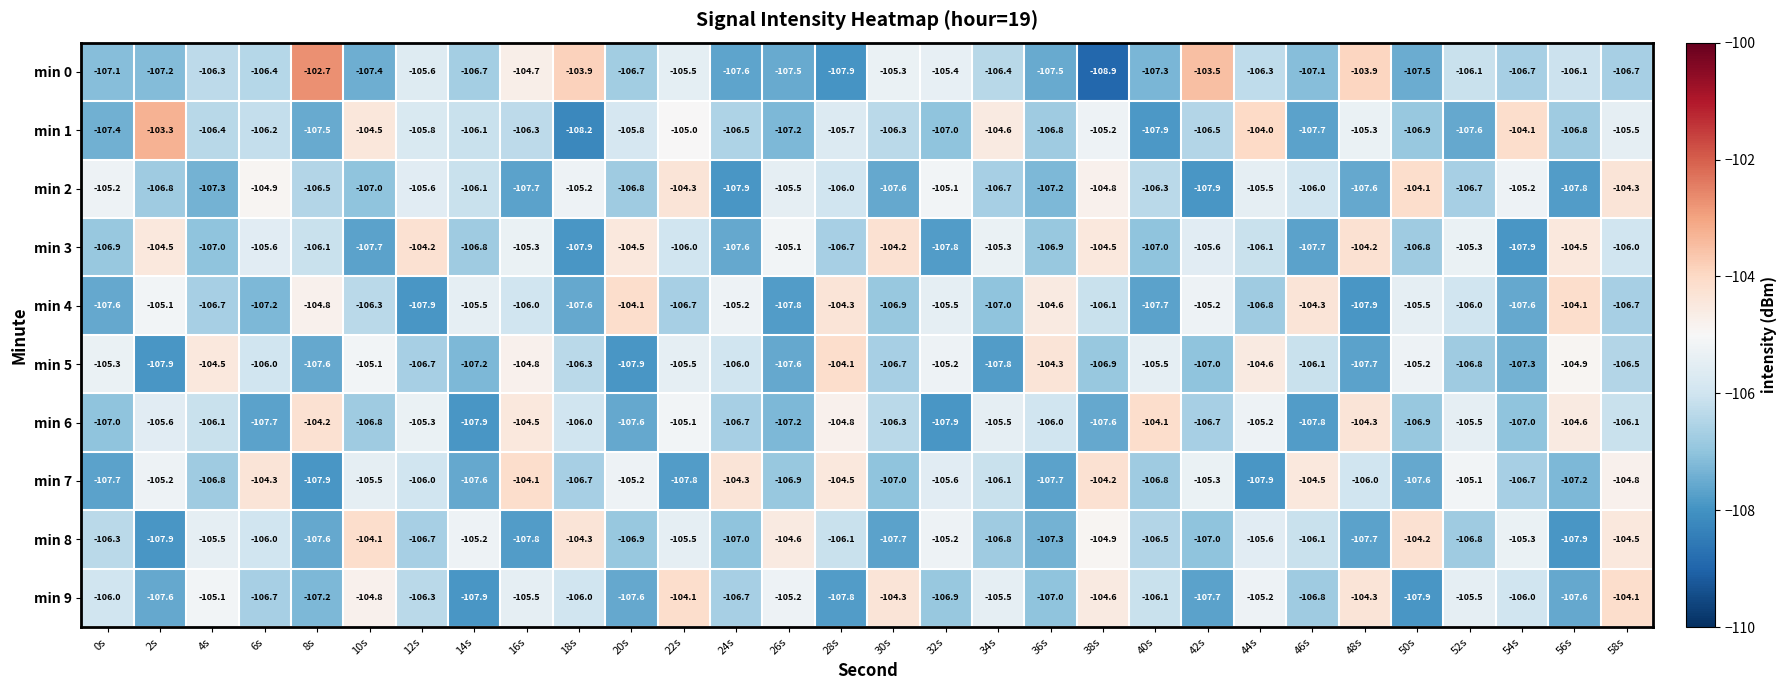

Which series changed the most between 20s and 40s?

min 4